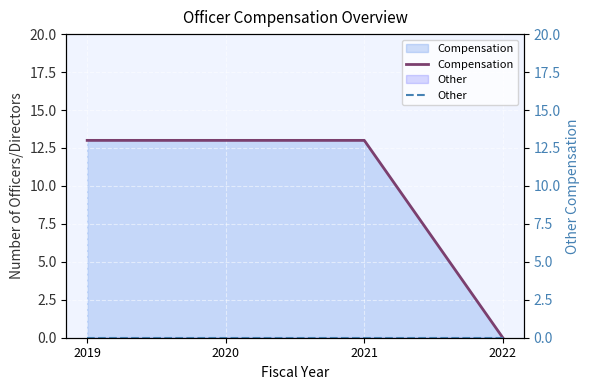

Reading left to right, what are all the values shown in this chart?

Compensation: 13	13	13	0
Other: 0	0	0	0